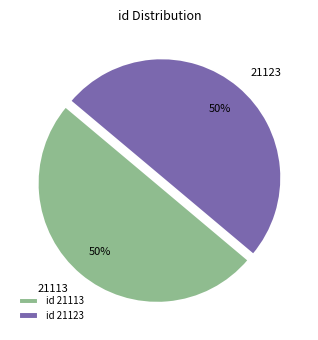

To the nearest percent, what percentage of the pie is 21113?

50%